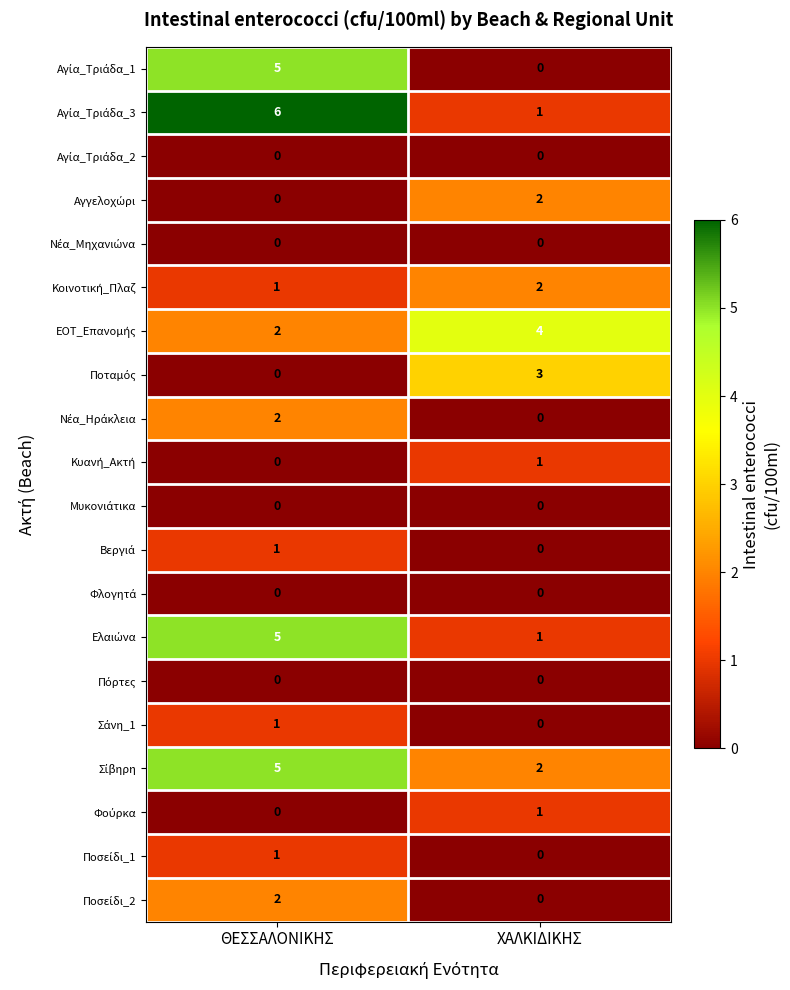

What is the difference between the highest and lowest values at ΘΕΣΣΑΛΟΝΙΚΗΣ?

6